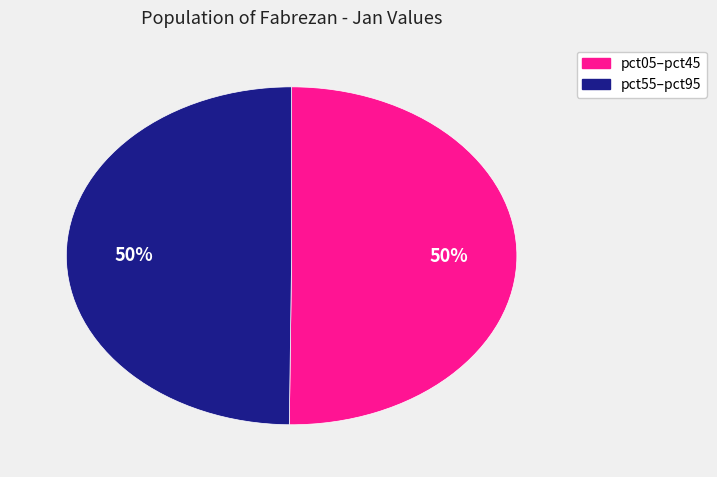

How many slices are in this pie chart?

2